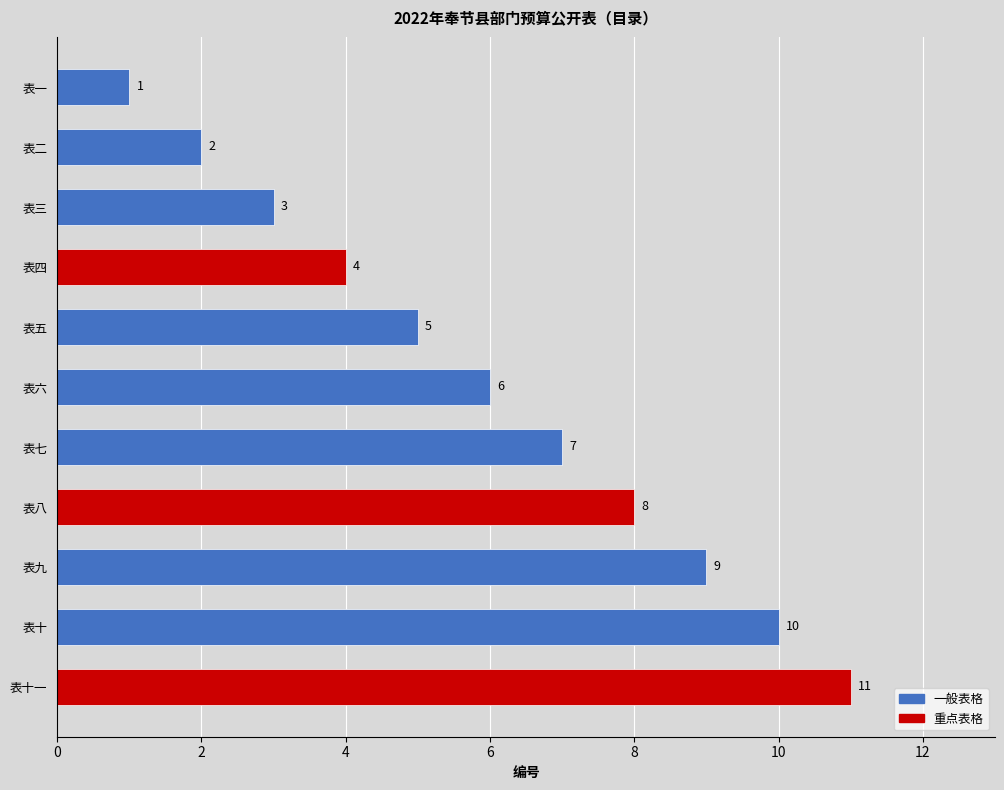

Where is the data nearest to the value 6?

表六